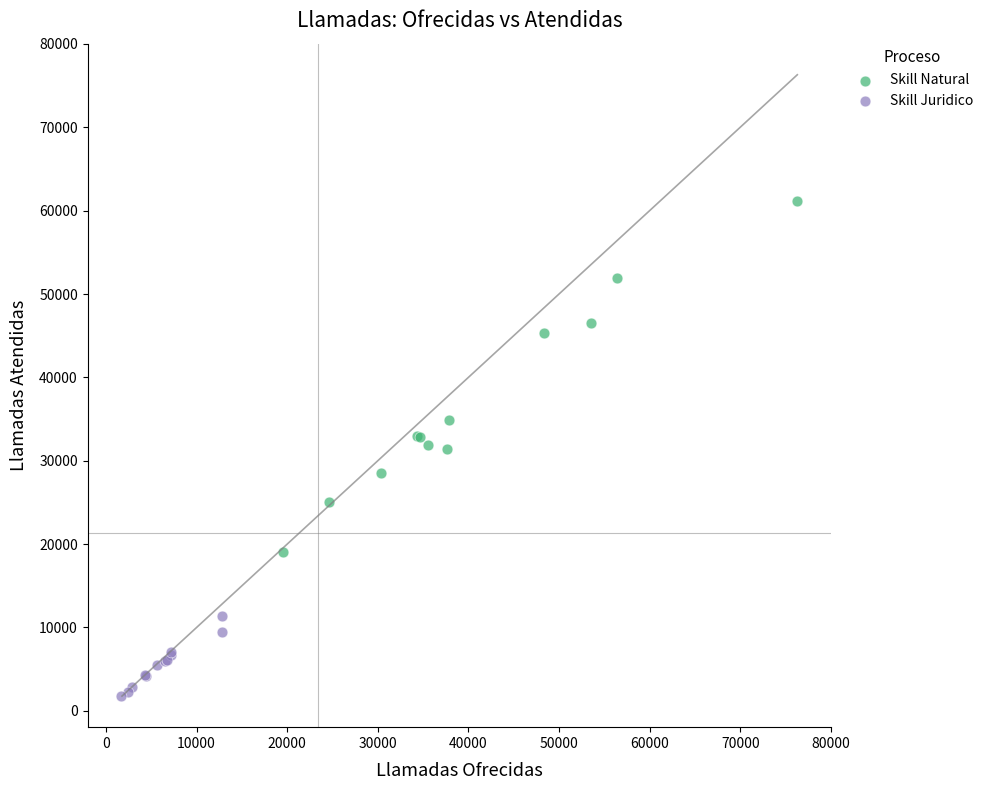

What are all the series names shown in the legend?

Skill Natural, Skill Juridico